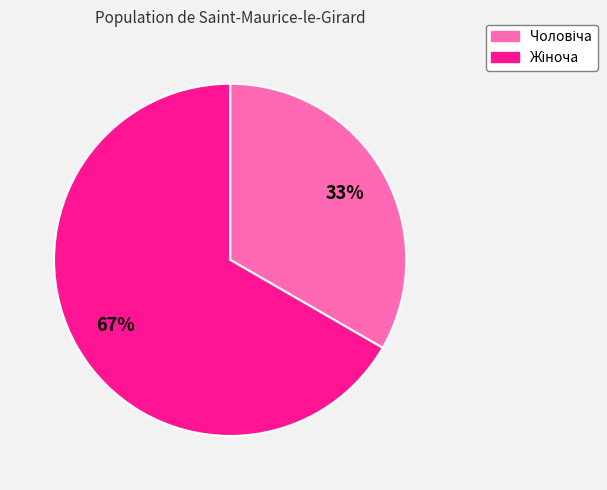

Is there any slice that represents more than half of the pie?

Yes